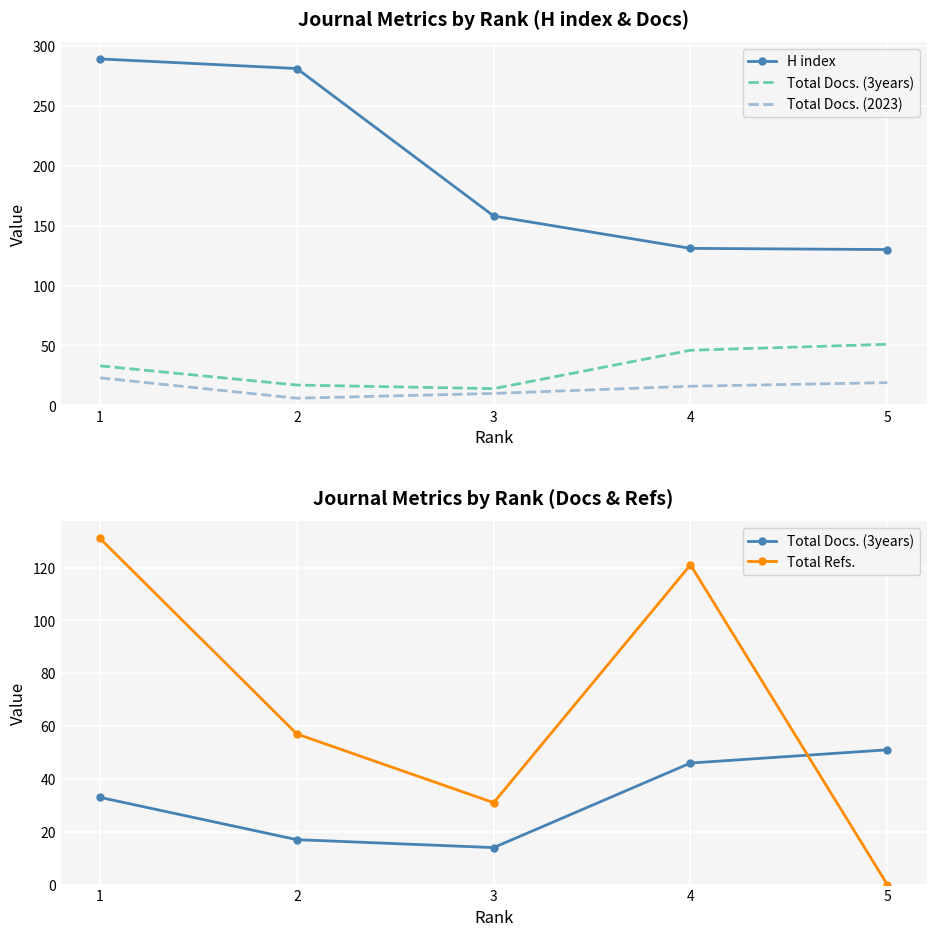

At which category does the chart reach its peak across all series?

1